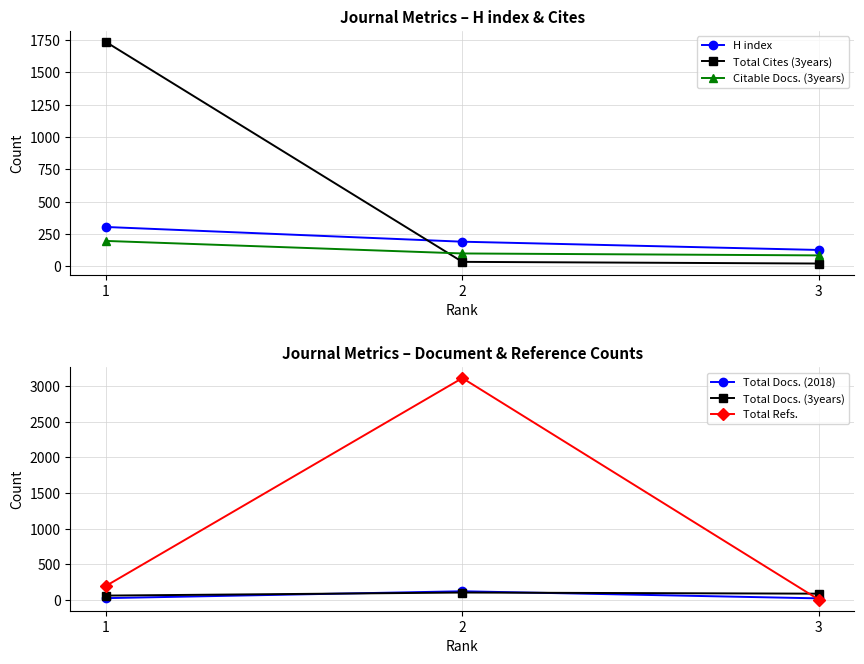

What is the value of the Total Docs. (3years) point at the 1st from the left?

57